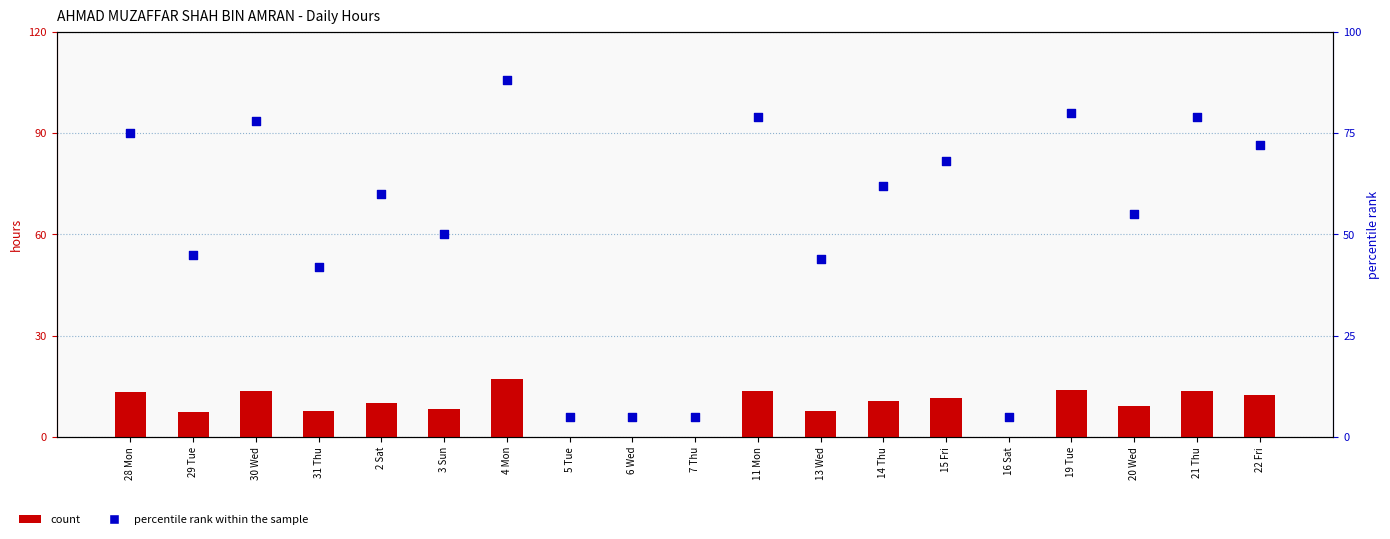

At which category is the sum across all series the highest?

4 Mon